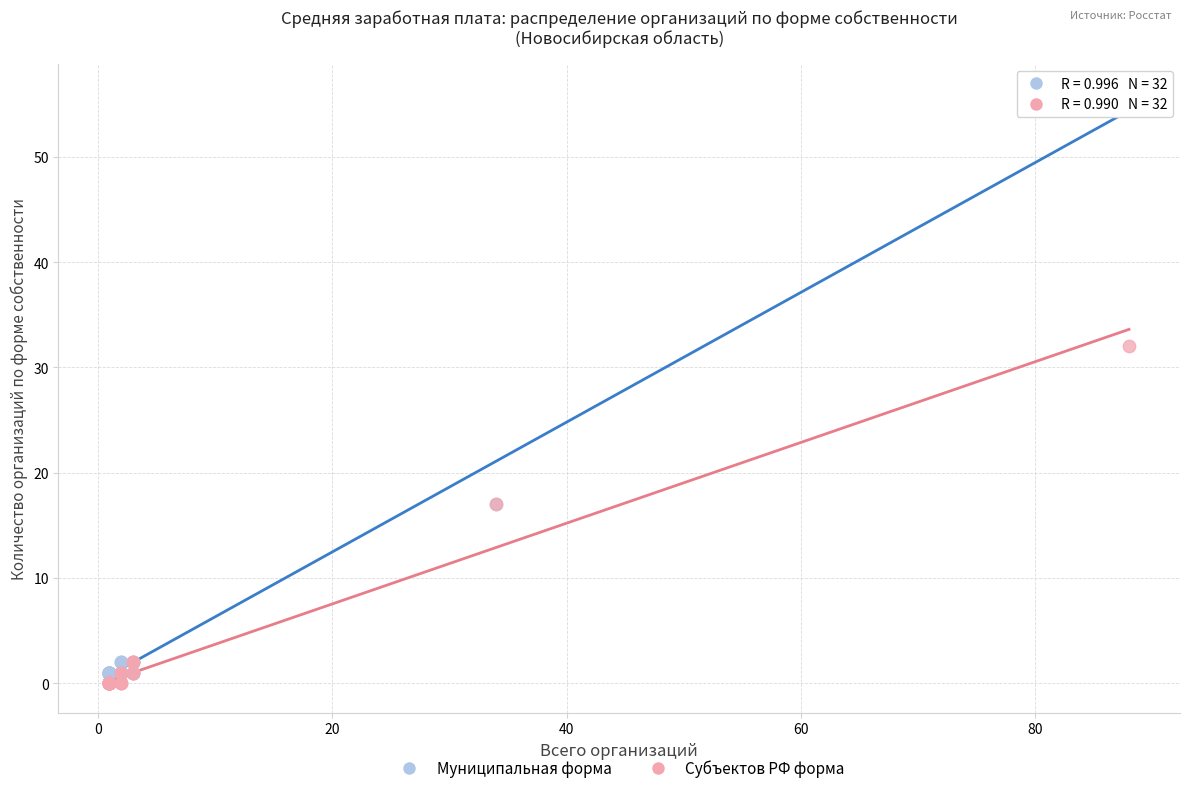

Across all series, what Y value is closest to 28?

32